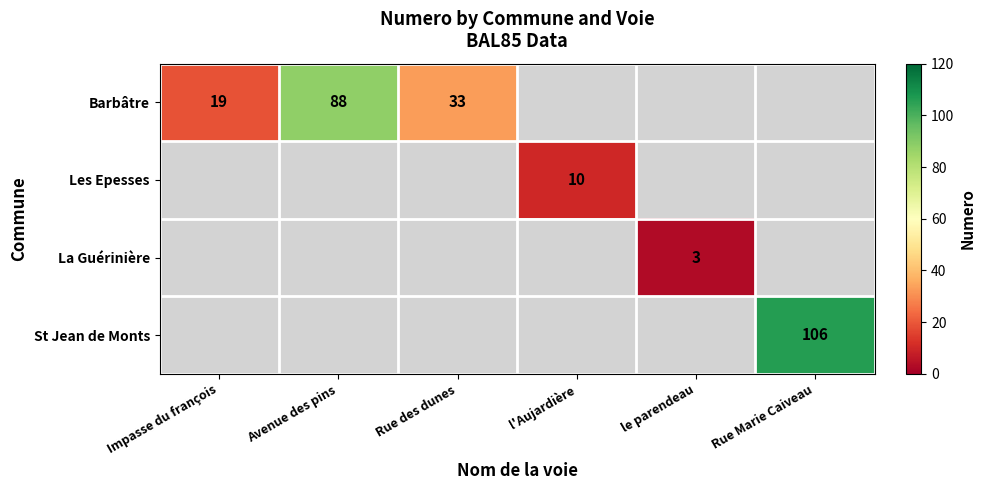

At which category does the chart reach its peak across all series?

Rue Marie Caiveau